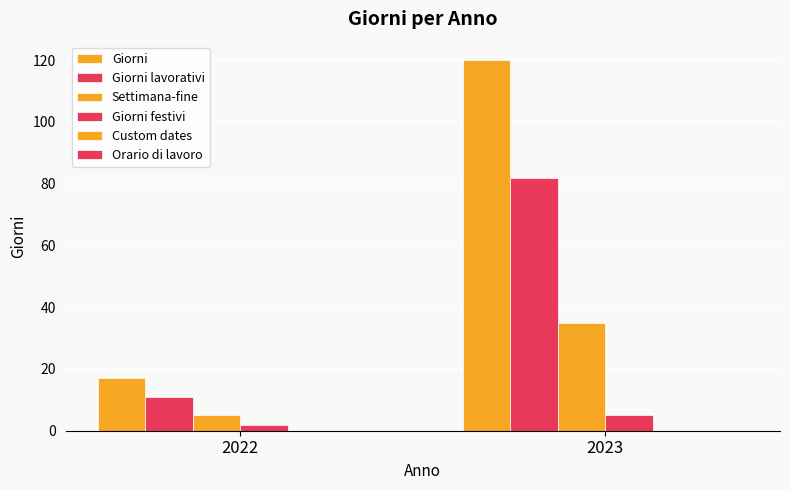

How many data points does each series have?

2